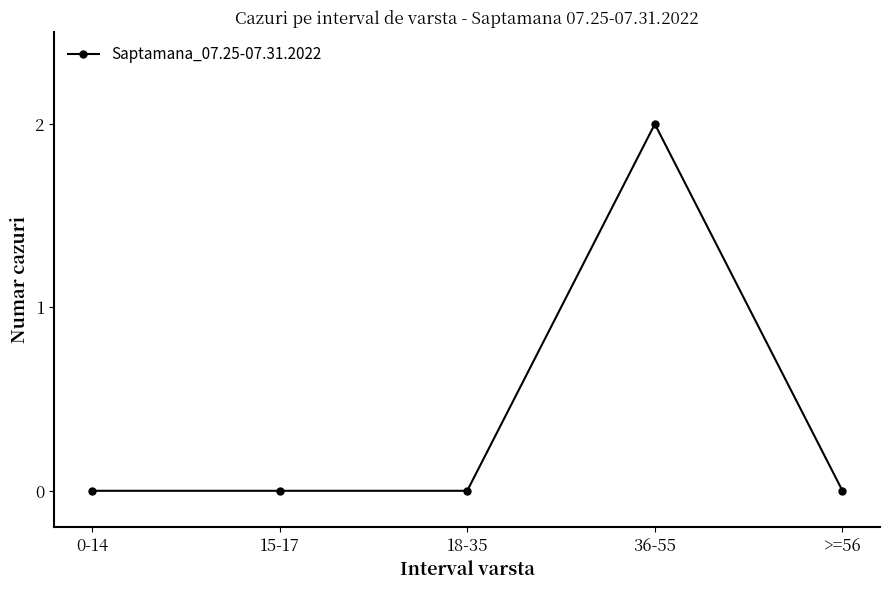

Count the number of data series in this chart.

1